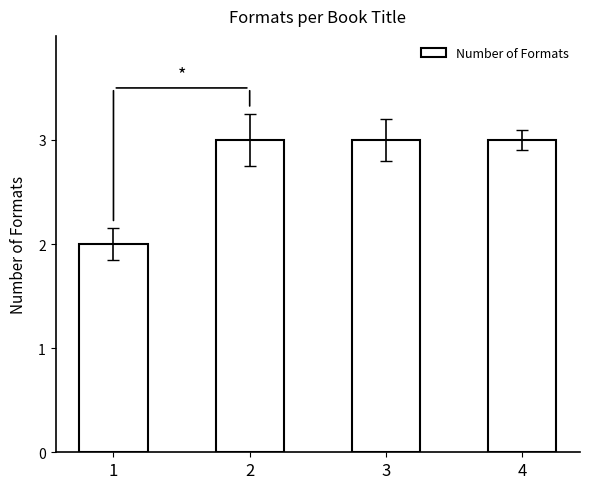

How many series are shown in this chart?

1